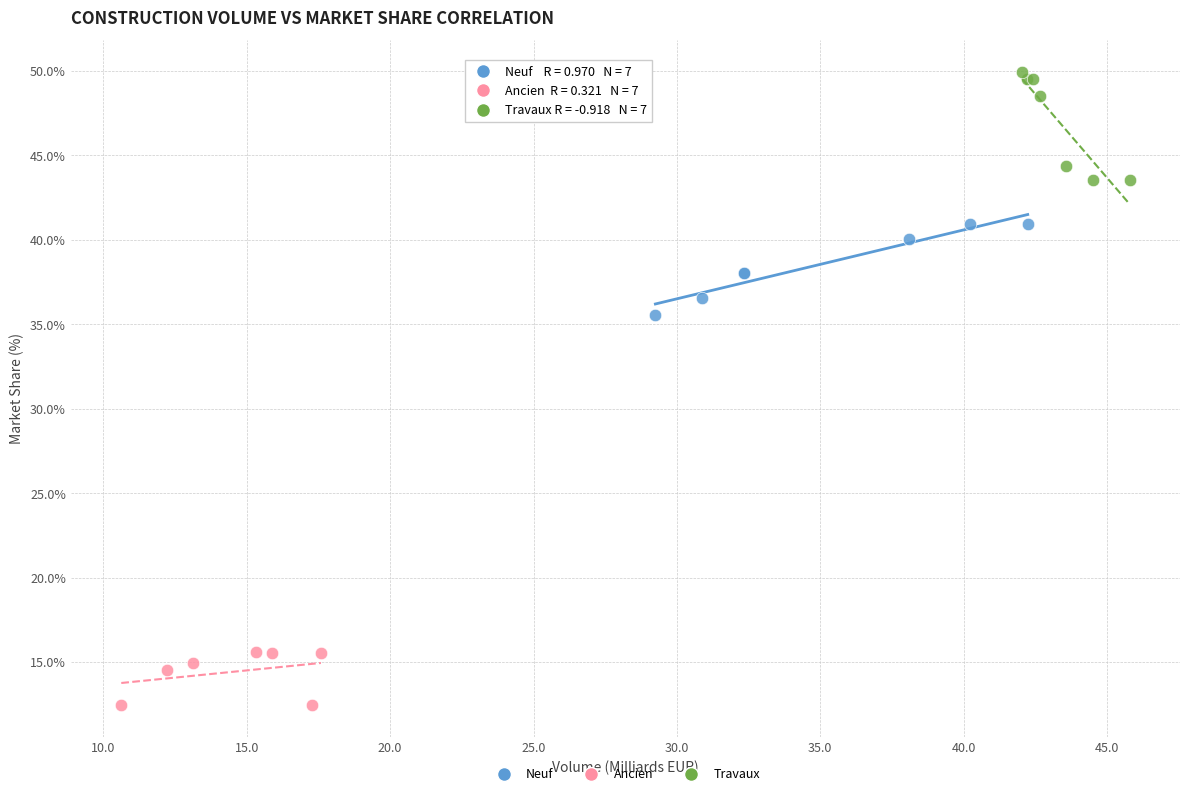

Which series reaches the maximum Y coordinate?

Travaux